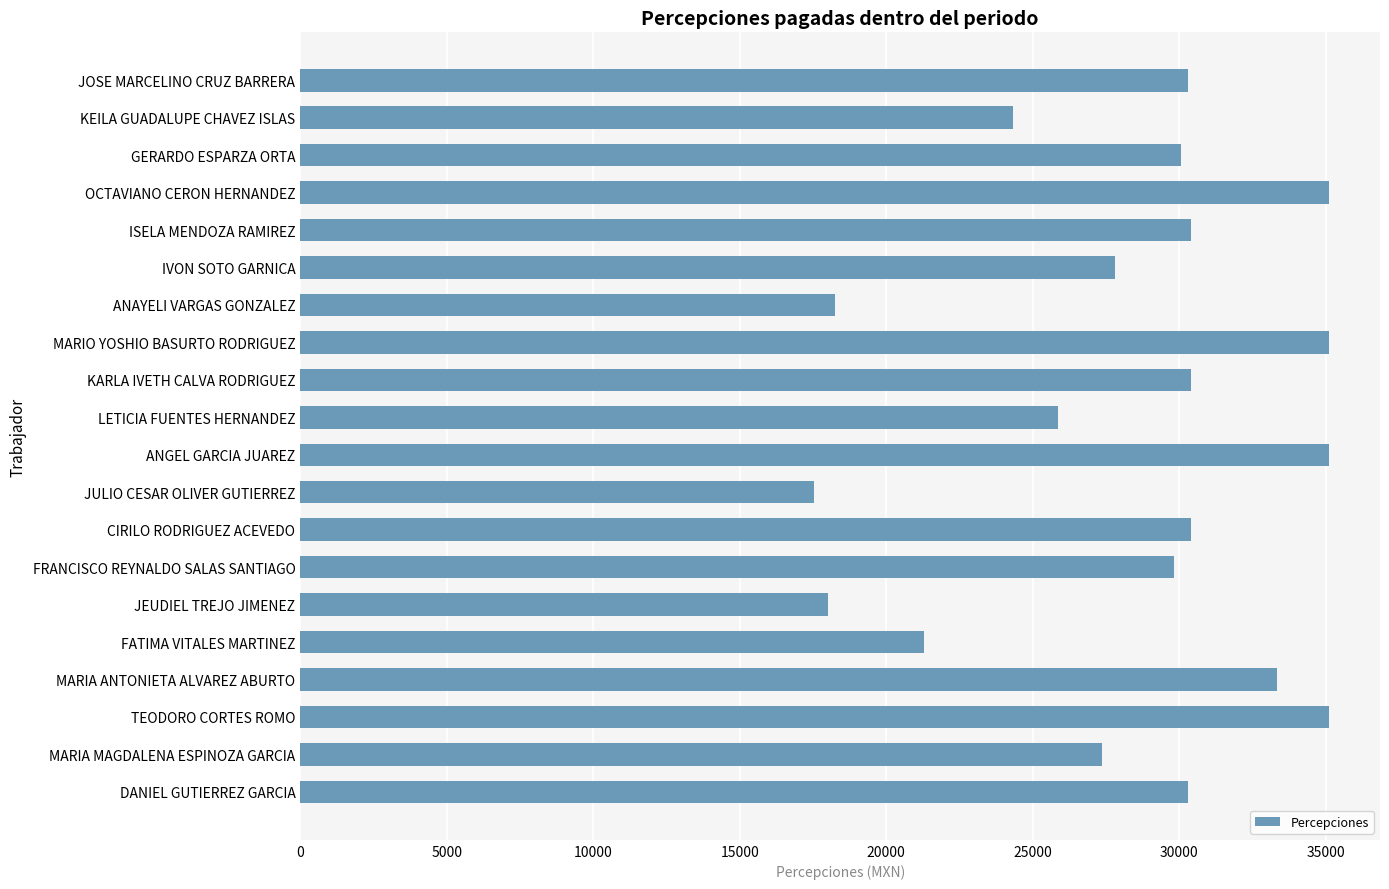

Approximately how many times larger is the value at KEILA GUADALUPE CHAVEZ ISLAS compared to LETICIA FUENTES HERNANDEZ?

0.9